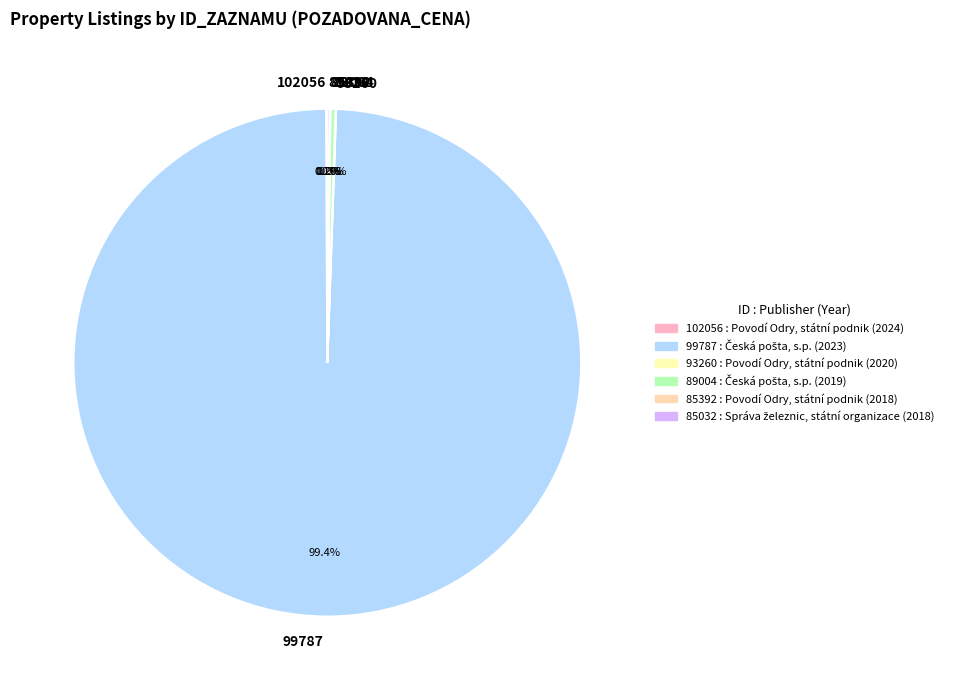

What portion of the pie excludes 99787?

0.6%